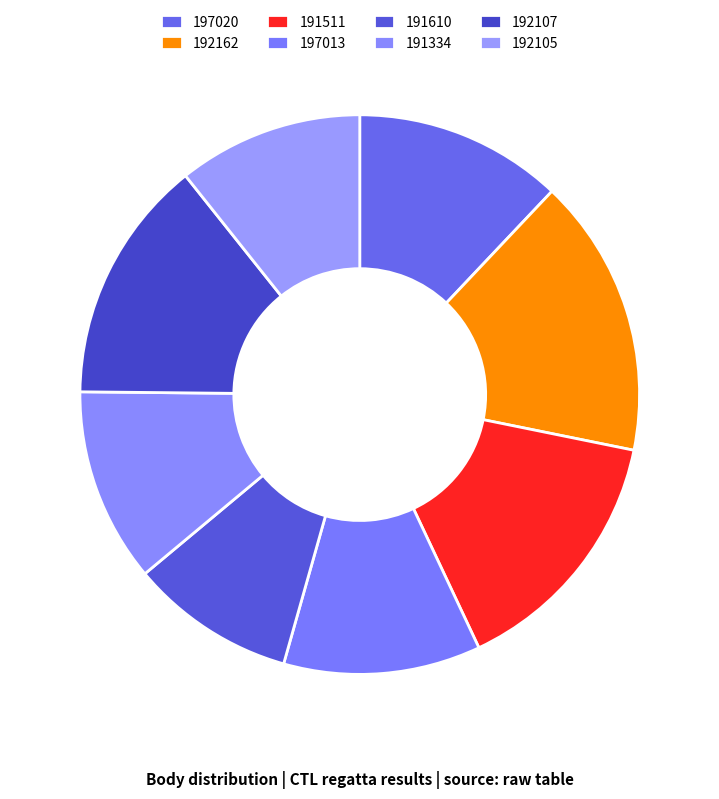

Count the number of slices in the pie.

8